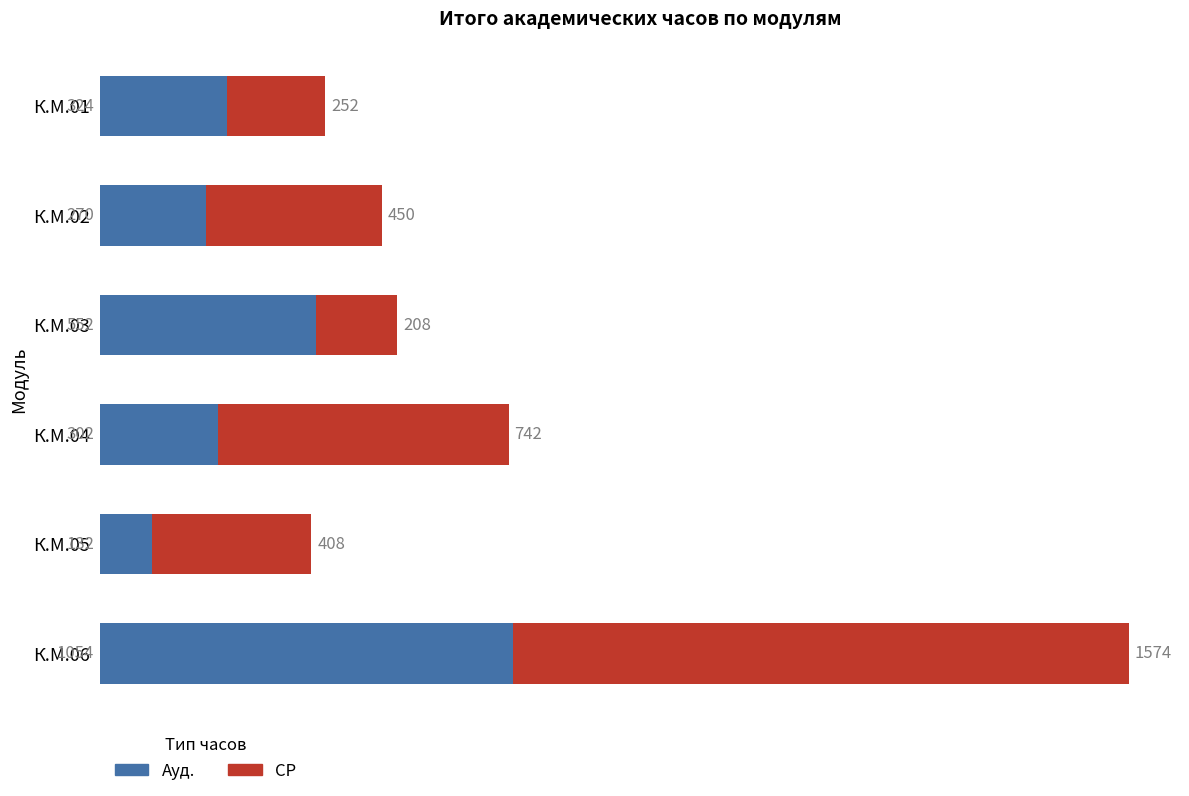

What is the average value of the Ауд. series?

439